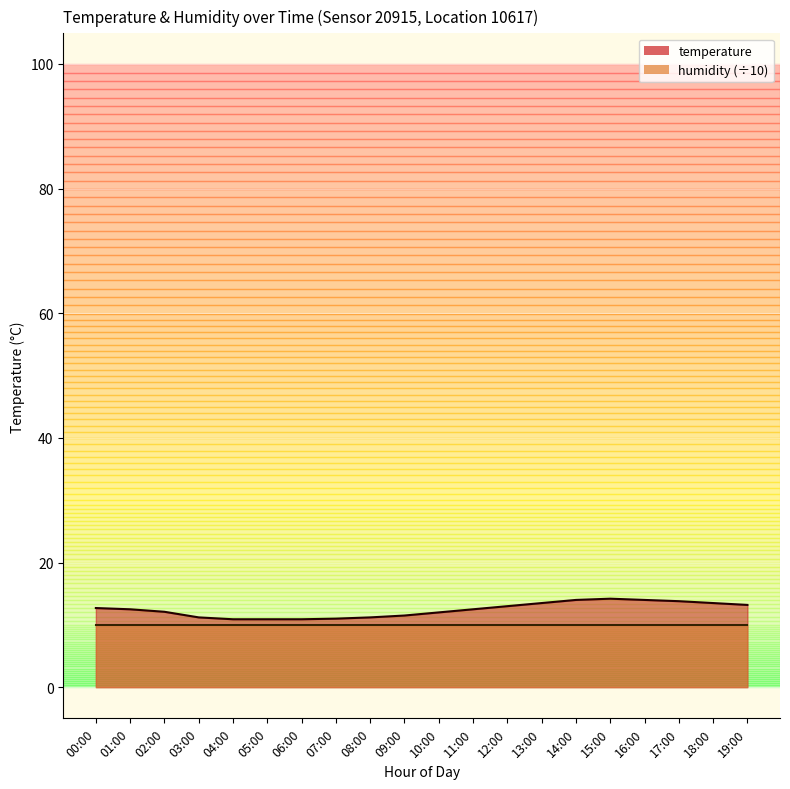

What position from the left is 18:00?

19